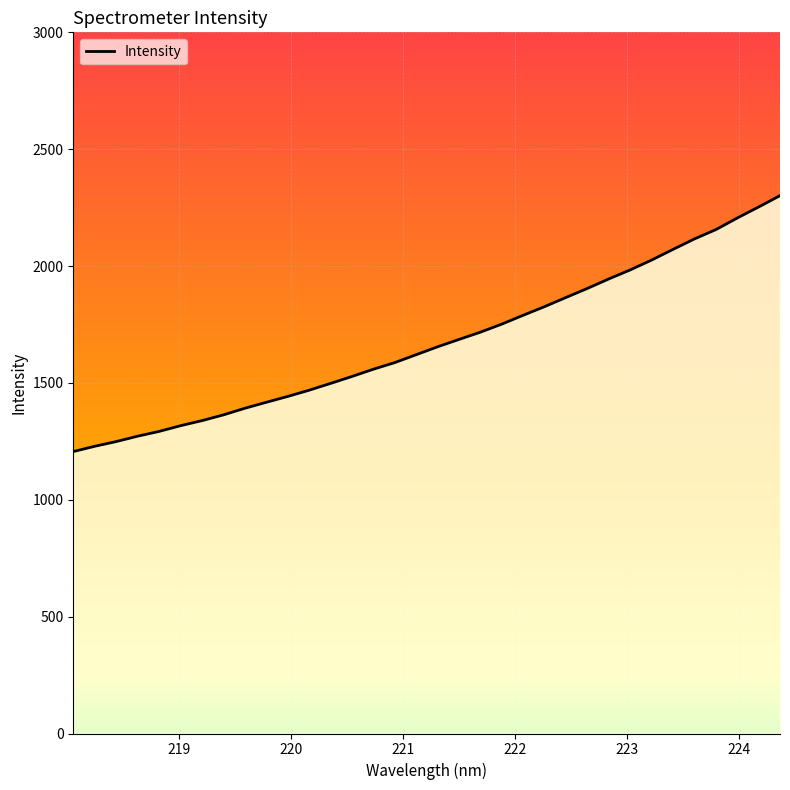

What is the greatest value displayed?

2301.2